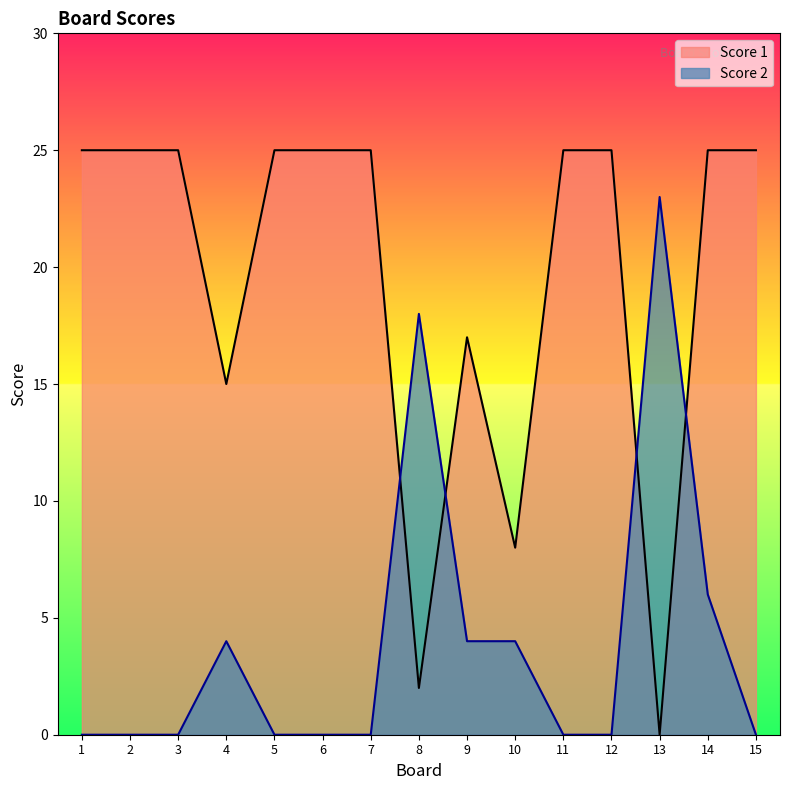

At which category does Score 1 reach its first local peak?

9